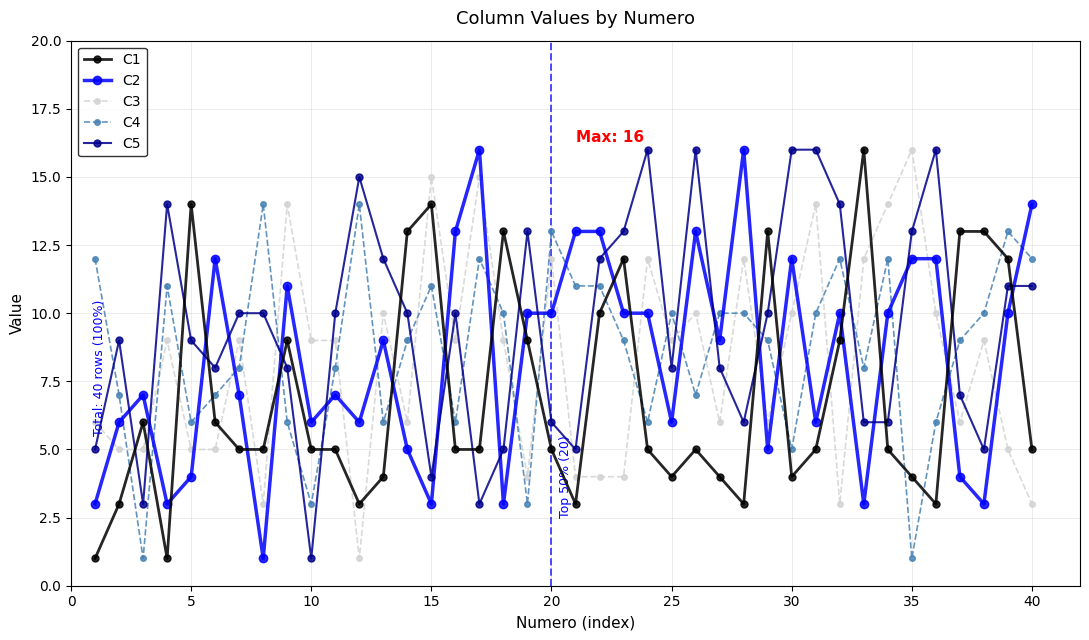

Is this an area chart (filled region under the line)?

No